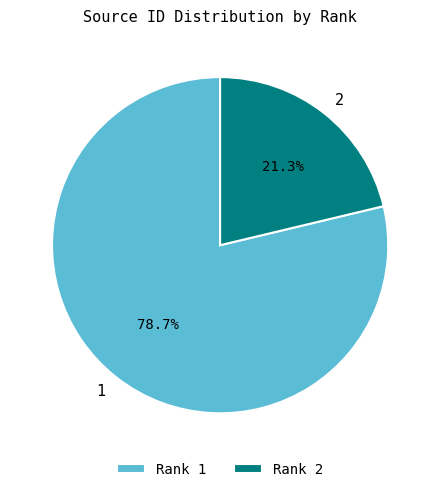

How many slices are in this pie chart?

2